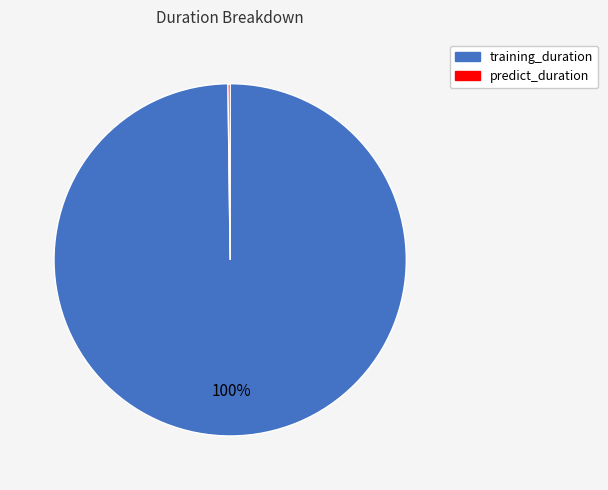

What is the largest slice in the pie chart?

training_duration